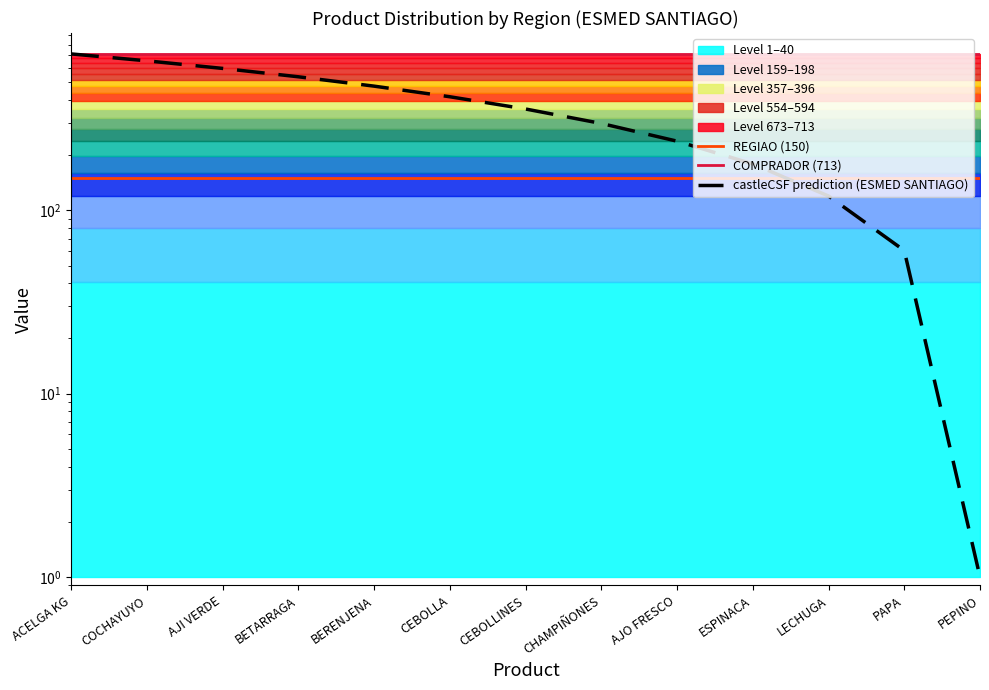

The value of COMPRADOR (713) at ACELGA KG is 402.0. True or false?

False